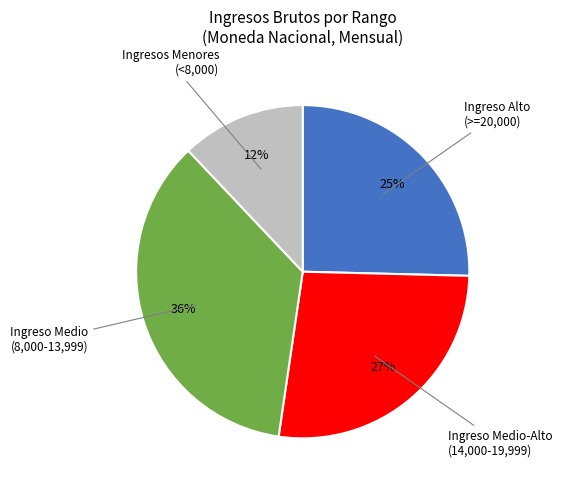

Is there a majority slice in this chart?

No